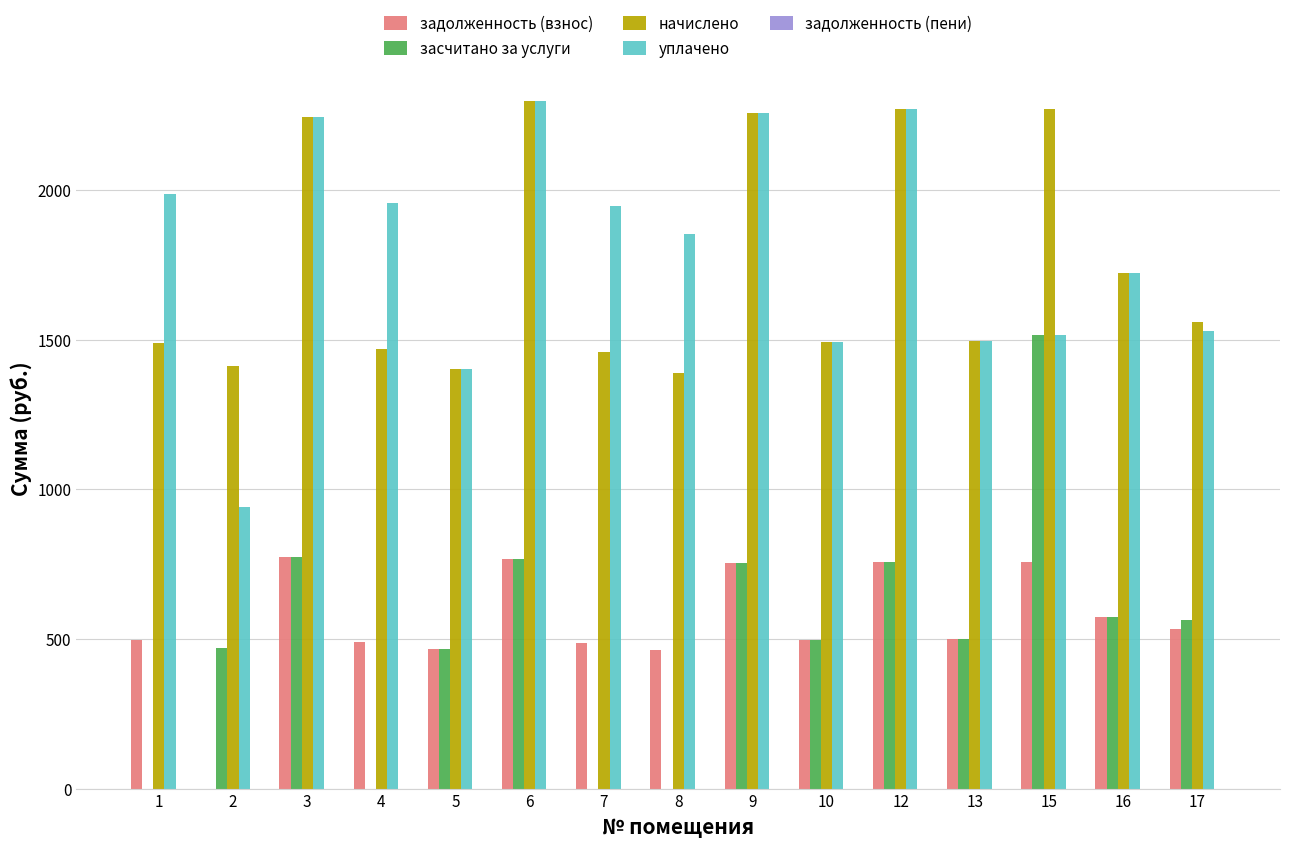

What is the highest value of the начислено series?

2297.0